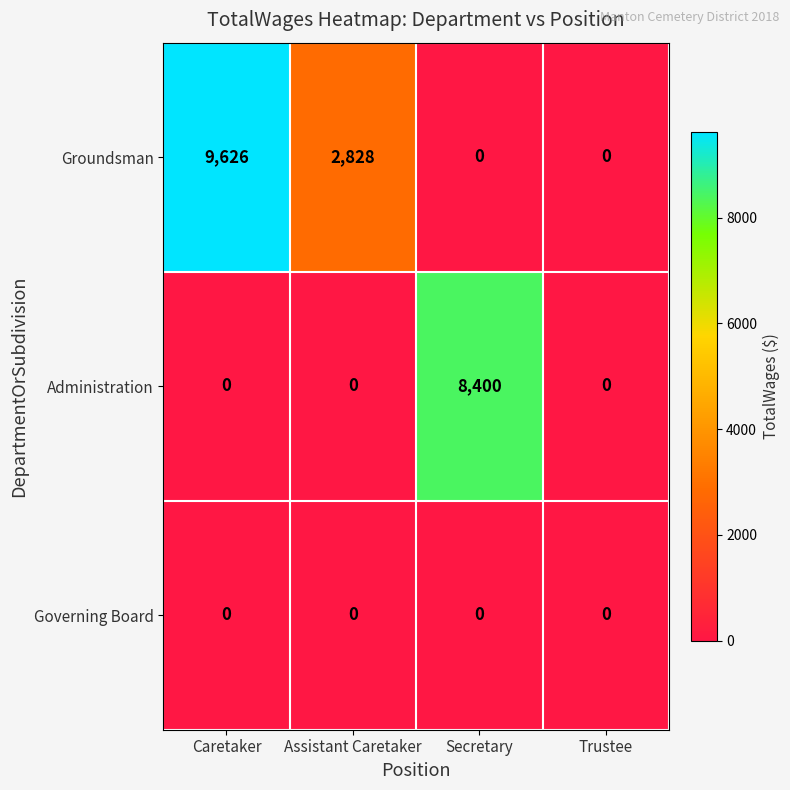

Rank the series by their maximum value, from lowest to highest.

Governing Board, Administration, Groundsman